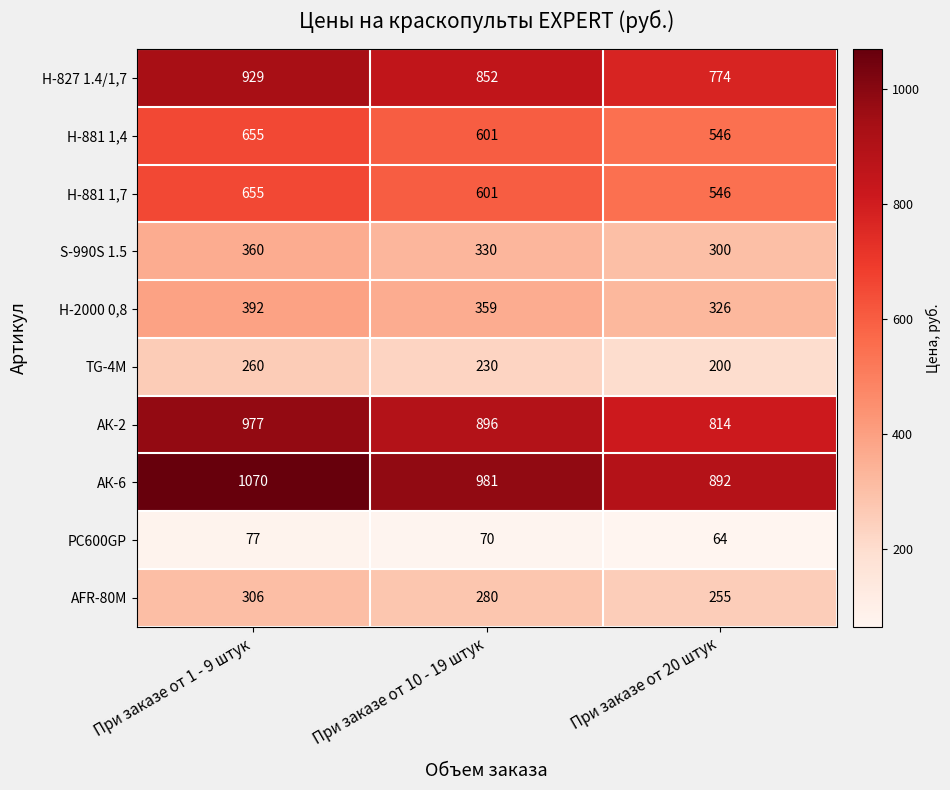

The value of H-881 1,4 at При заказе от 1 - 9 штук is 141. True or false?

False